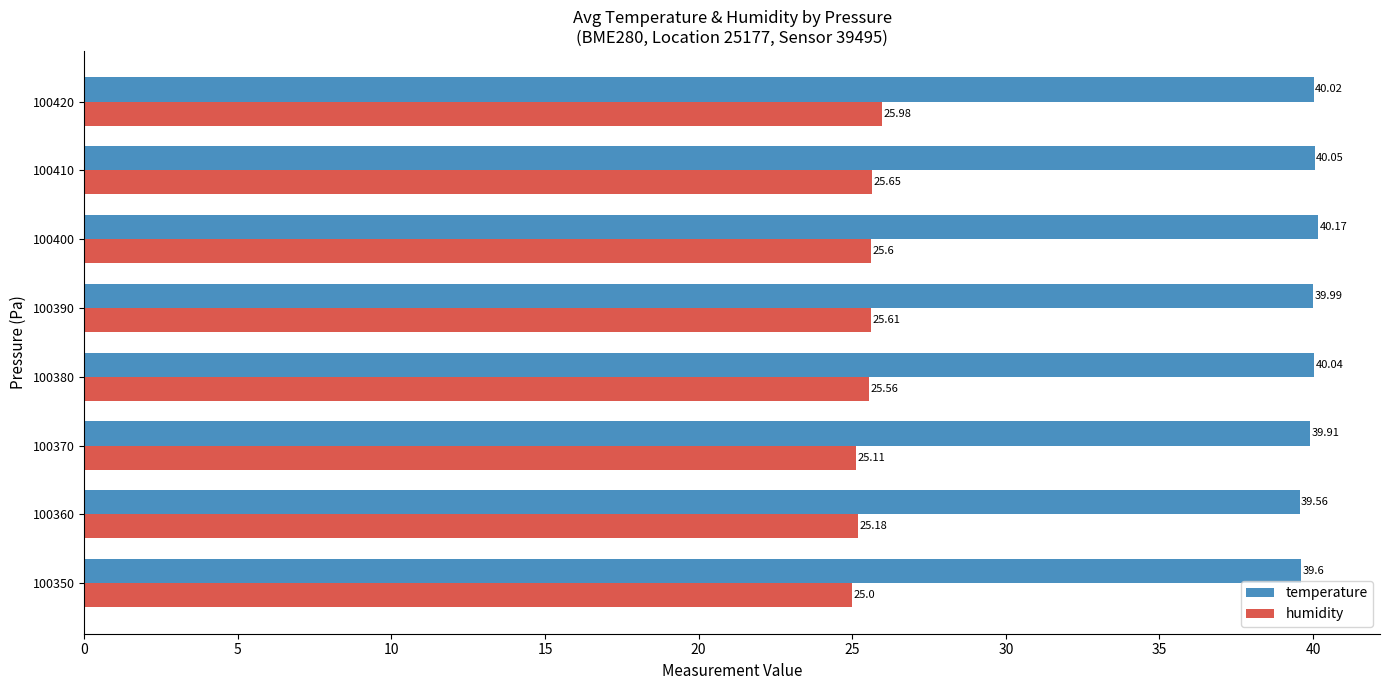

What is the difference between the maximum and minimum values in the humidity series?

1.0